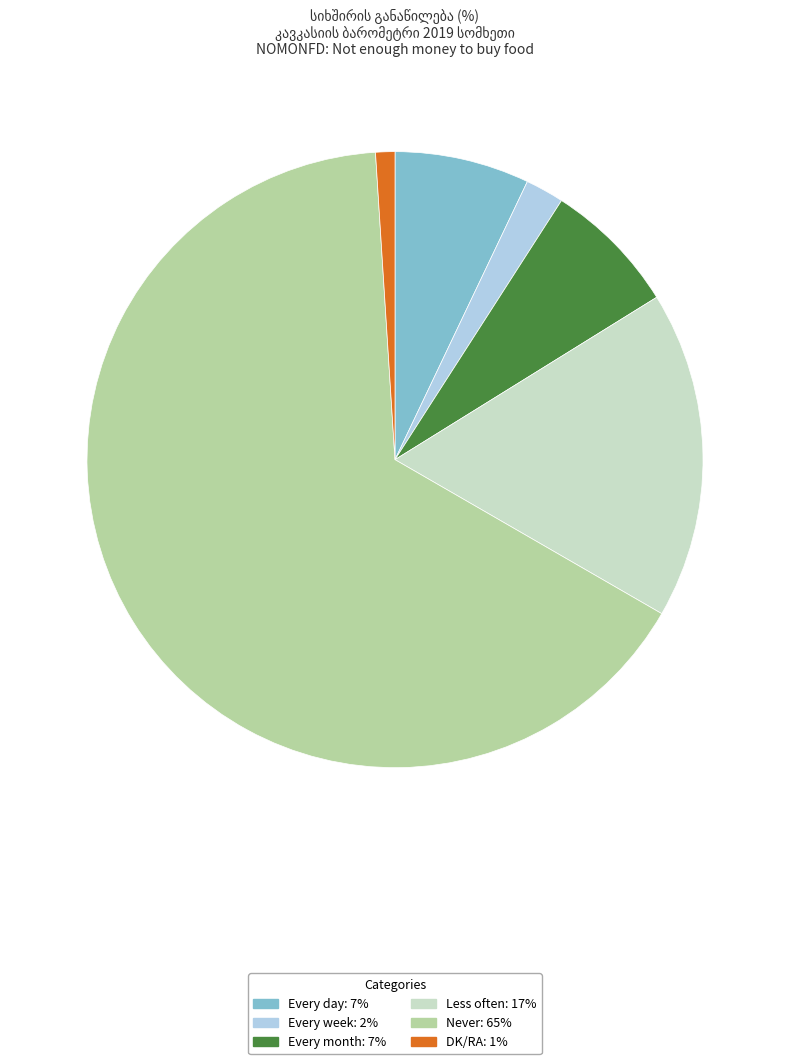

Is it true that DK/RA is 1% of the pie?

True